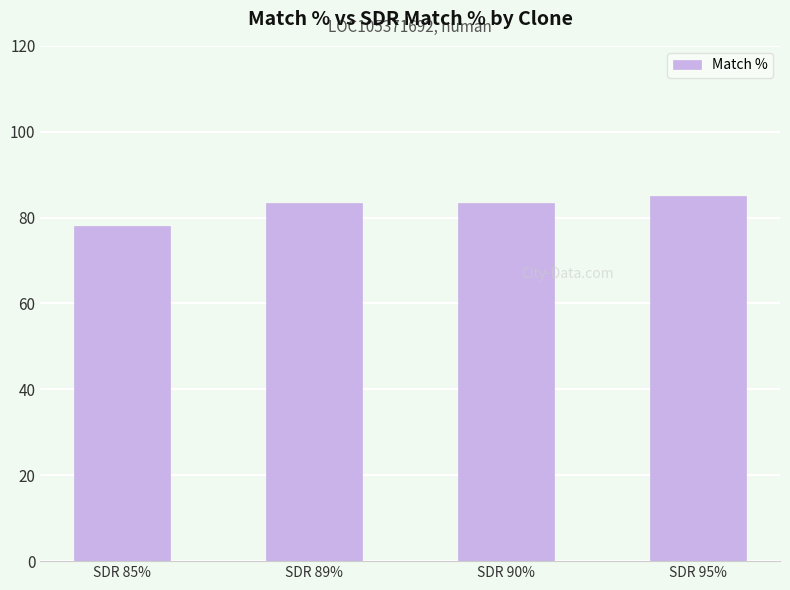

What is the approximate value at SDR 89%?

83.3